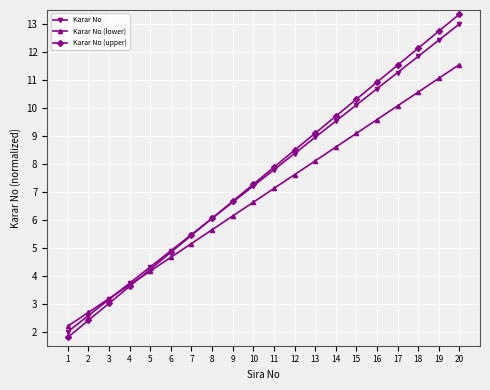

What is the lowest value of the Karar No (lower) series?

2.2